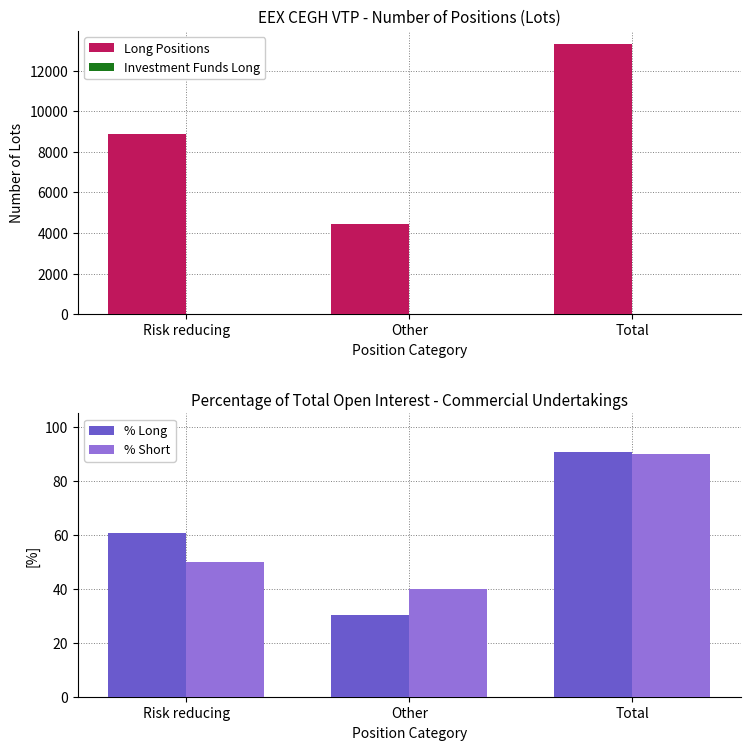

What is the spread (max minus min) of values at Total?

13305.0